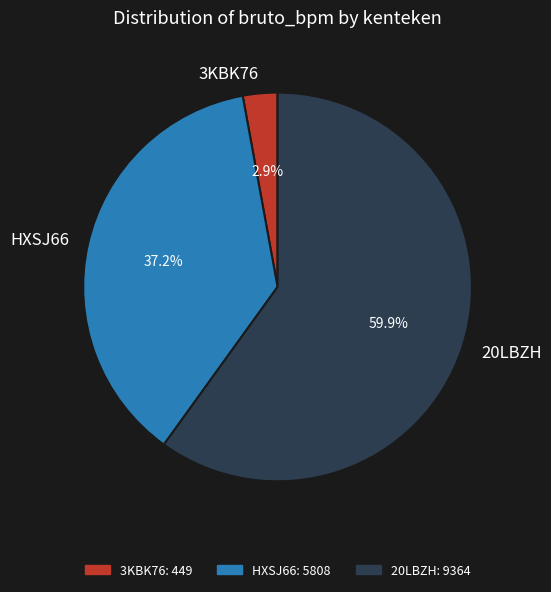

What is the ratio of the value at 3KBK76 to the value at HXSJ66?

0.1